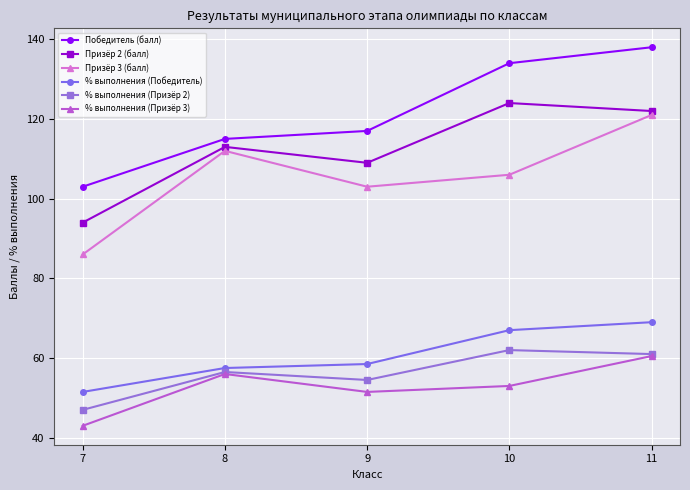

How many interior local peaks does the % выполнения (Призёр 3) series have?

1